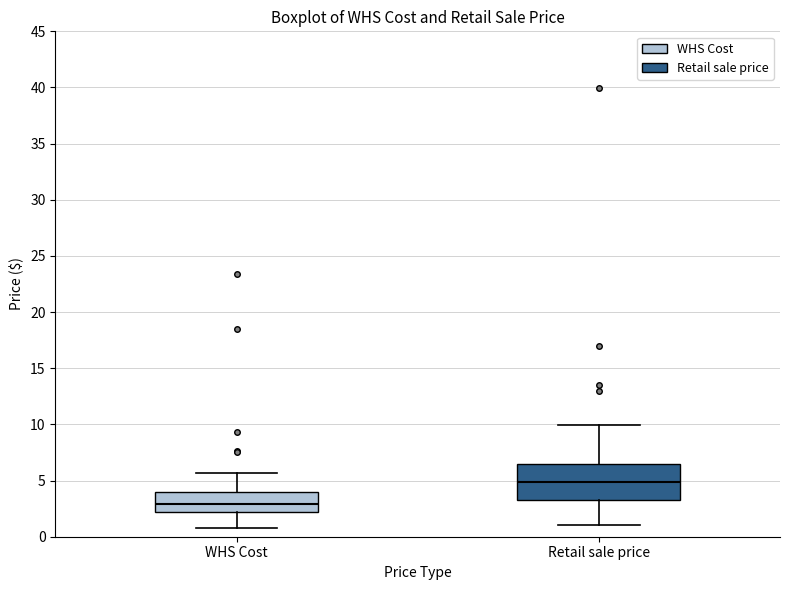

Which box is the tallest, from its lower edge to its upper edge?

Retail sale price